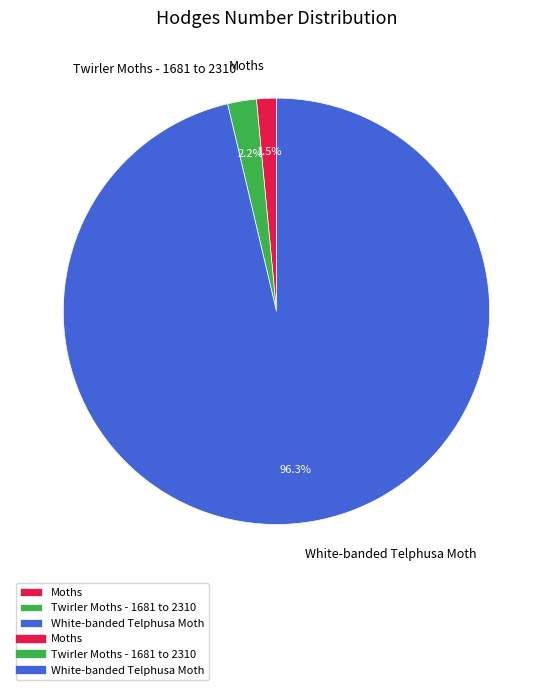

What percentage is NOT represented by Twirler Moths - 1681 to 2310?

97.8%